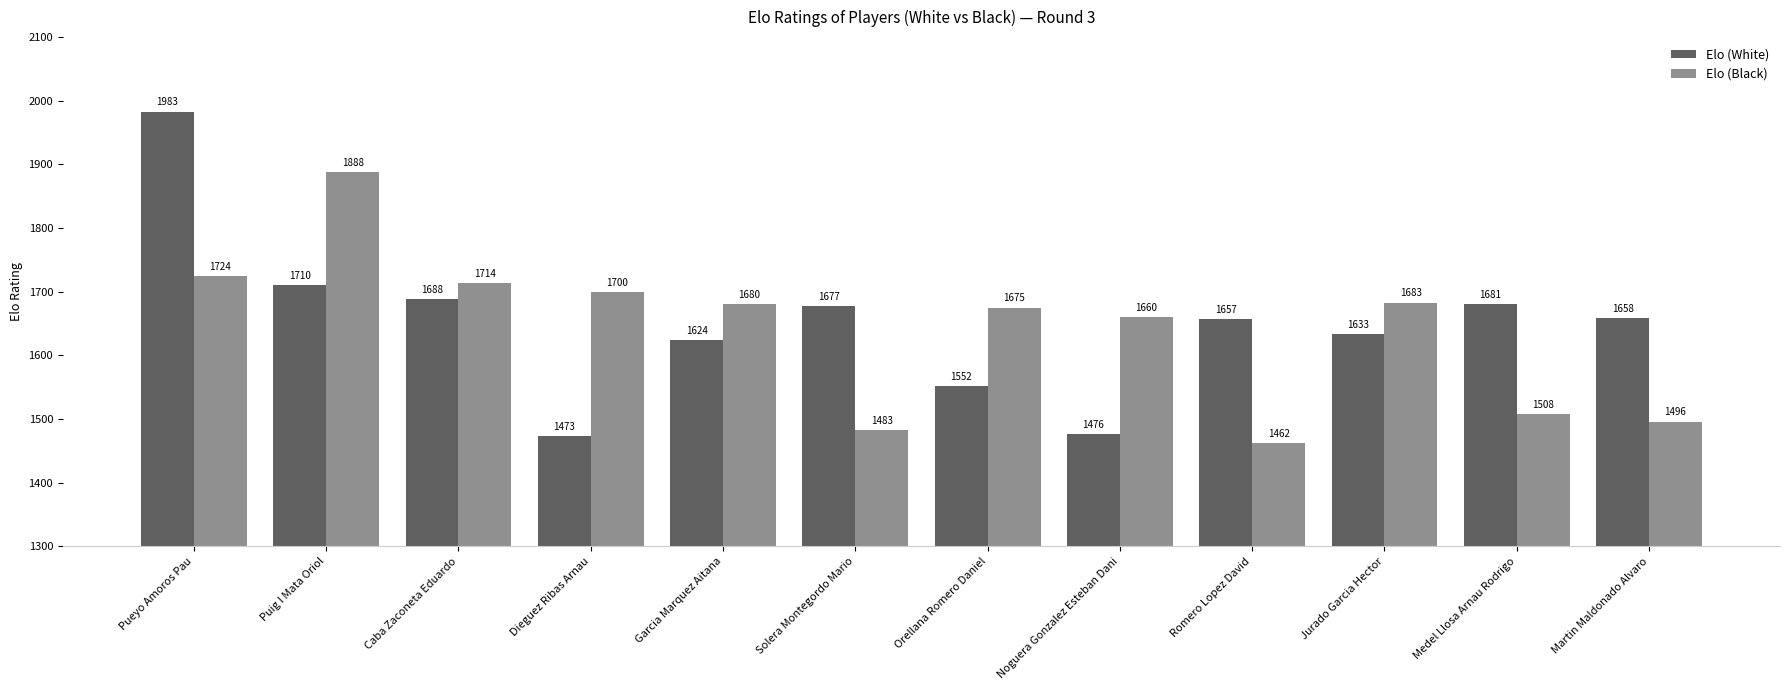

Is the value of Elo (Black) at Dieguez Ribas Arnau greater than the value of Elo (White) at Puig I Mata Oriol?

No